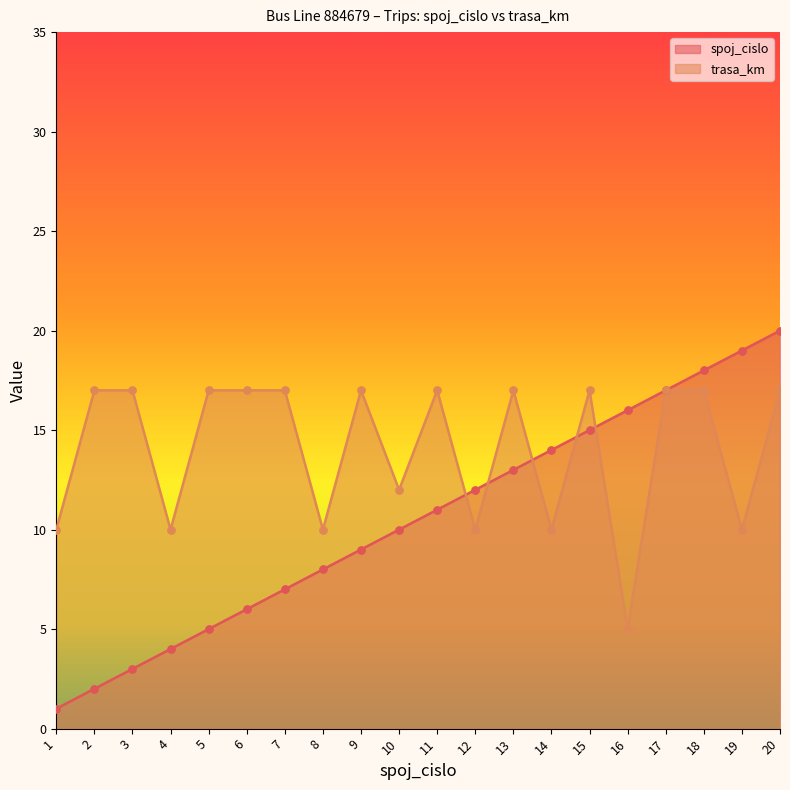

At which category is the sum across all series the highest?

20